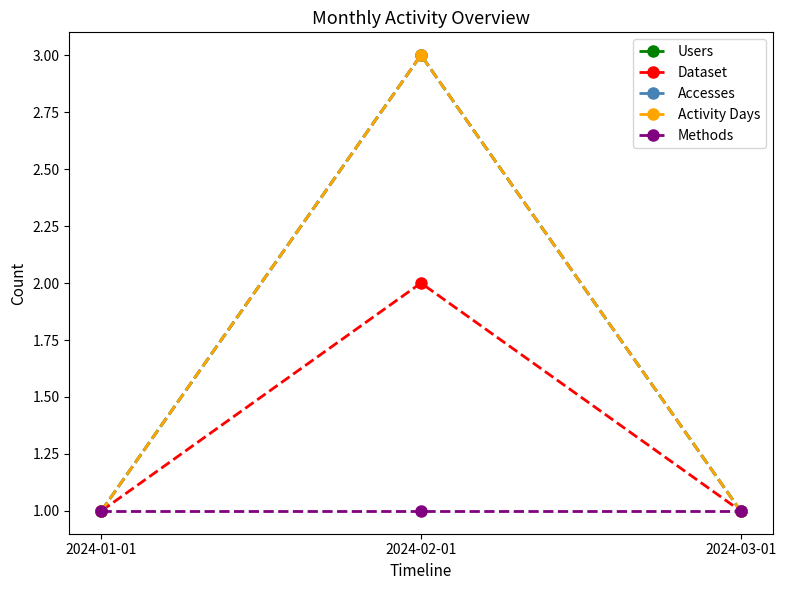

The value of Dataset at 2024-01-01 is 2. True or false?

False